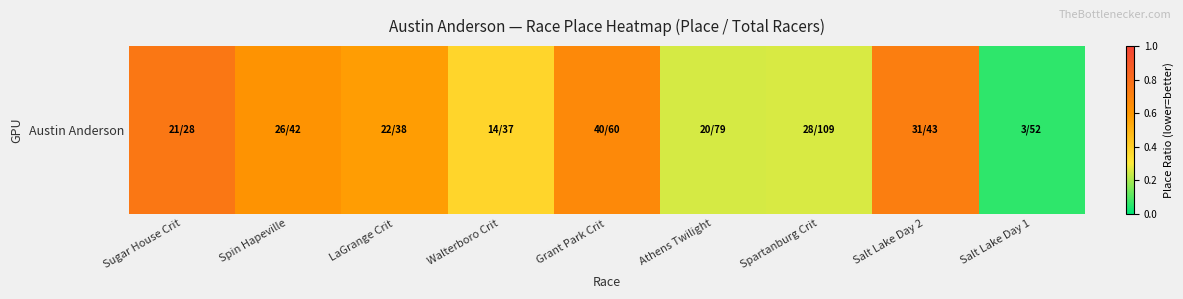

What is the maximum value shown in the chart?

0.8